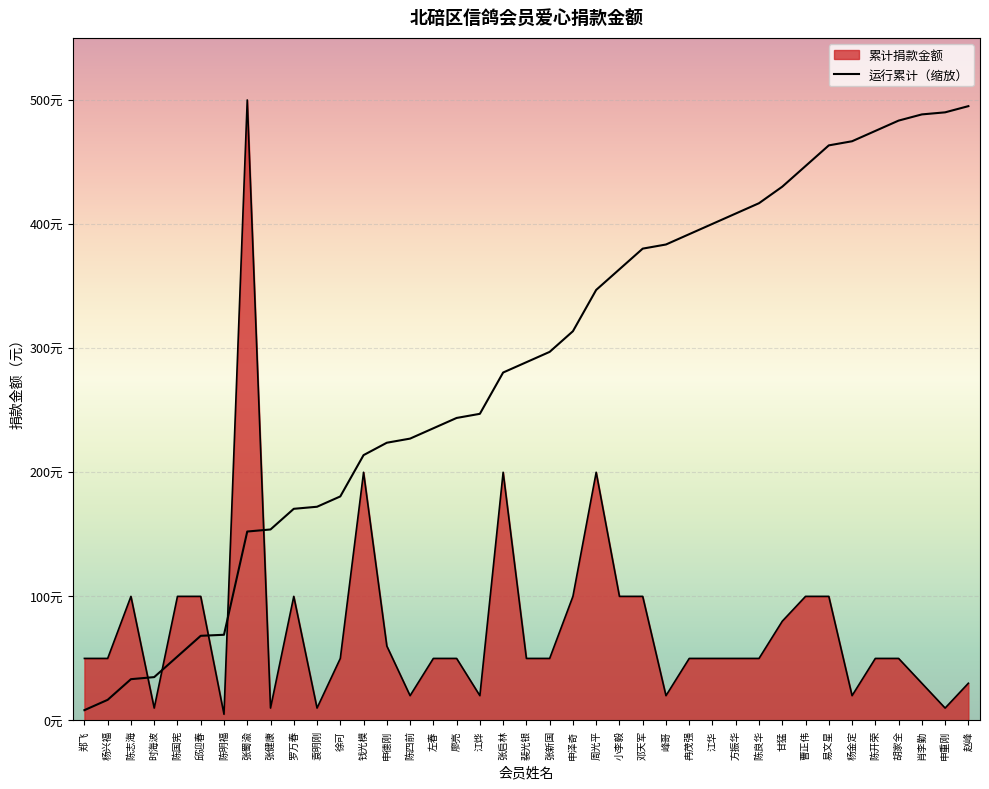

What is the approximate value at 陈四前?

20